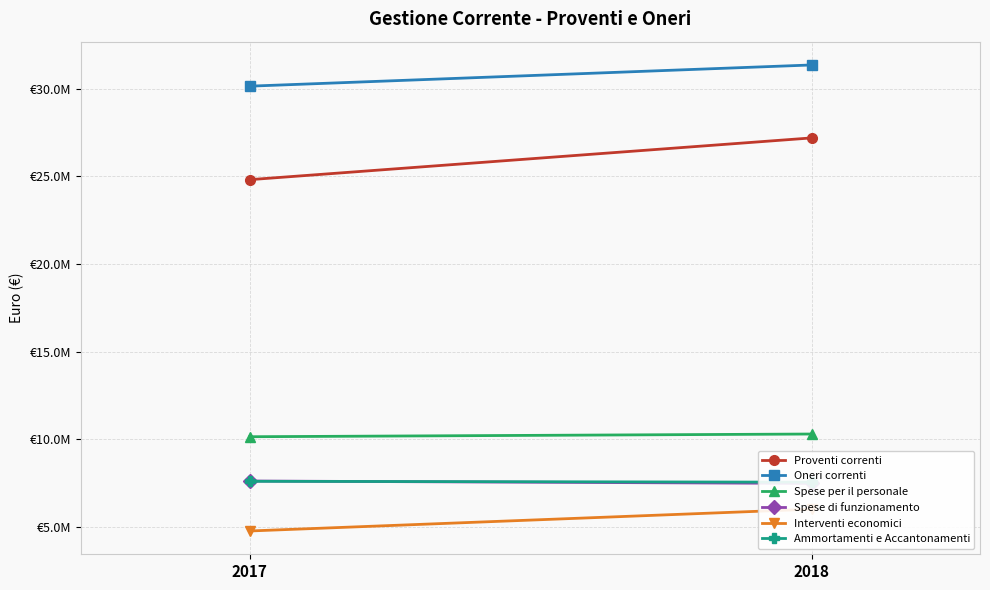

What is the maximum value shown in the chart?

31343303